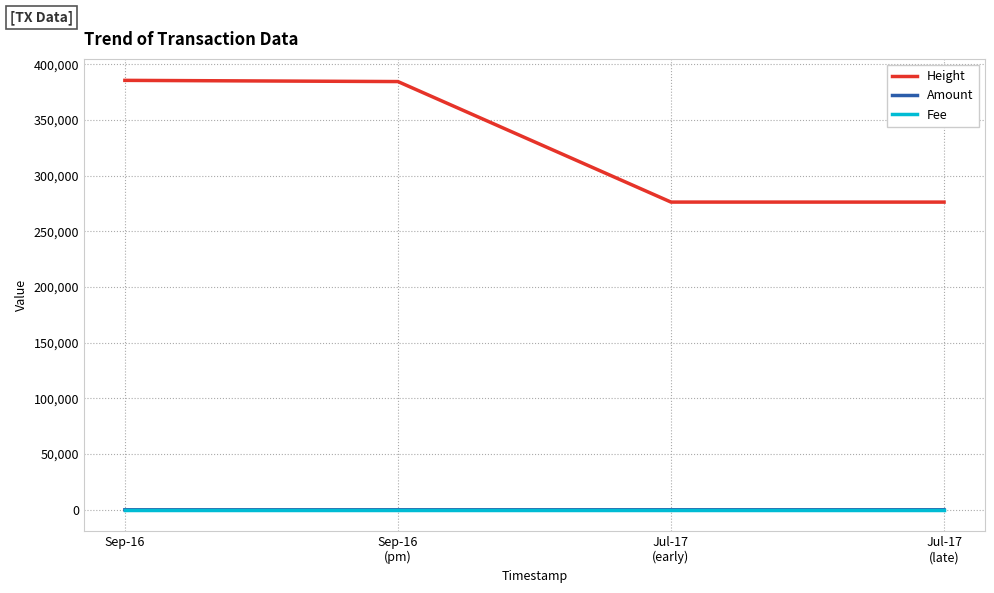

At how many categories does at least one series exceed 134520?

4